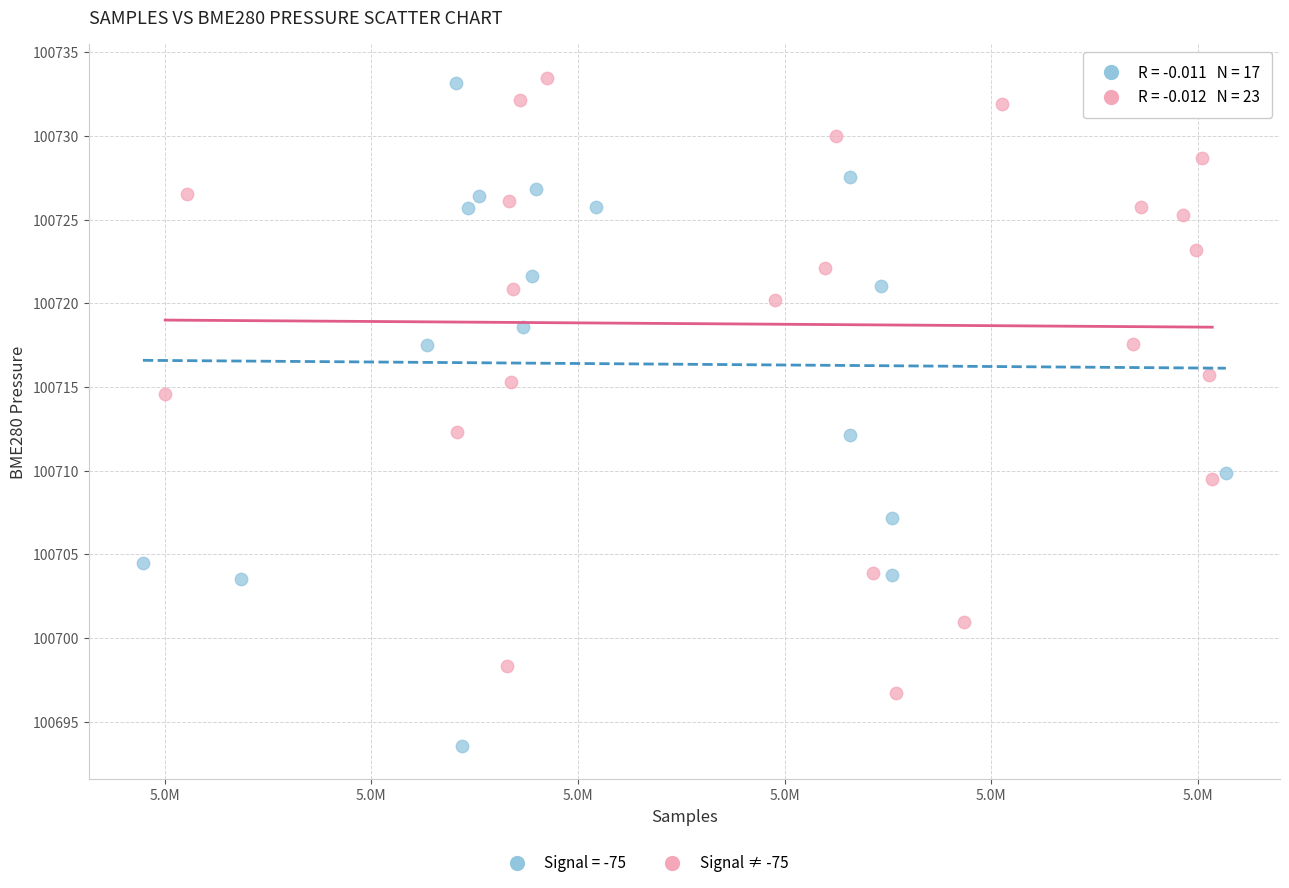

Which series reaches the minimum Y coordinate?

Signal = -75